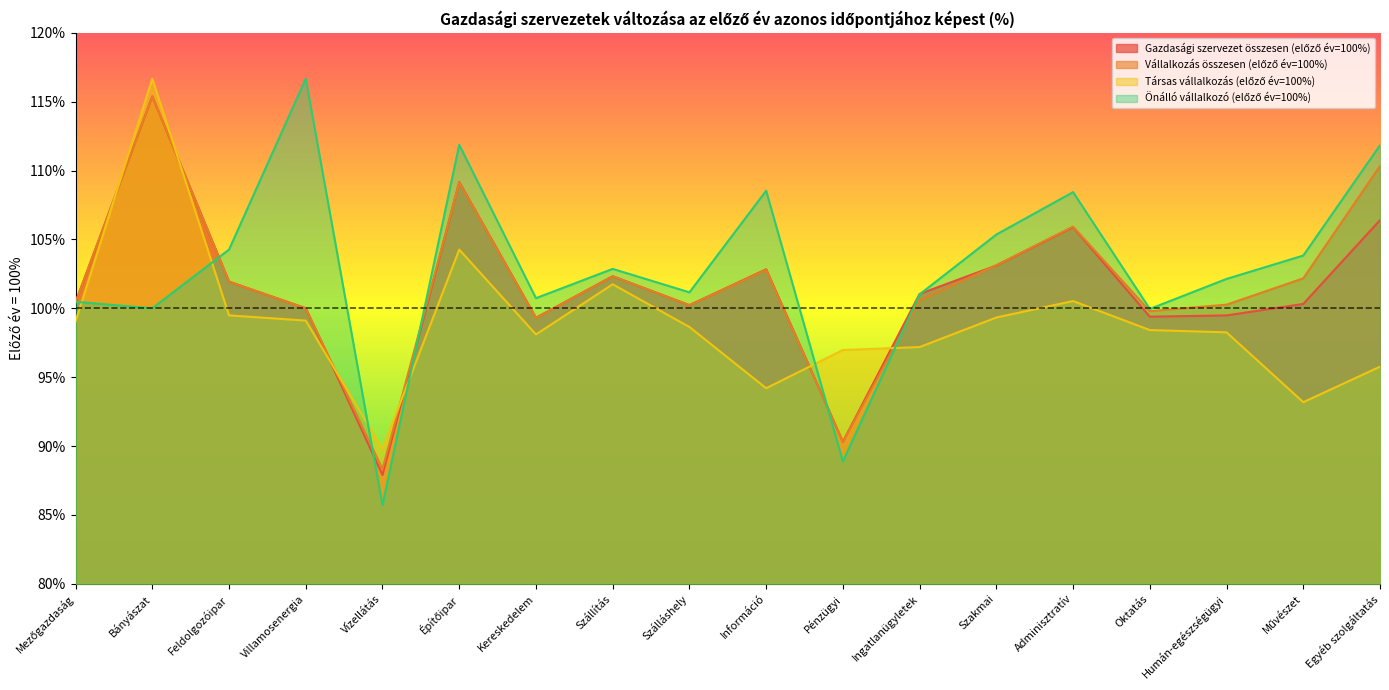

Is the value of Vállalkozás összesen (előző év=100%) at Építőipar greater than the value of Gazdasági szervezet összesen (előző év=100%) at Villamosenergia?

Yes